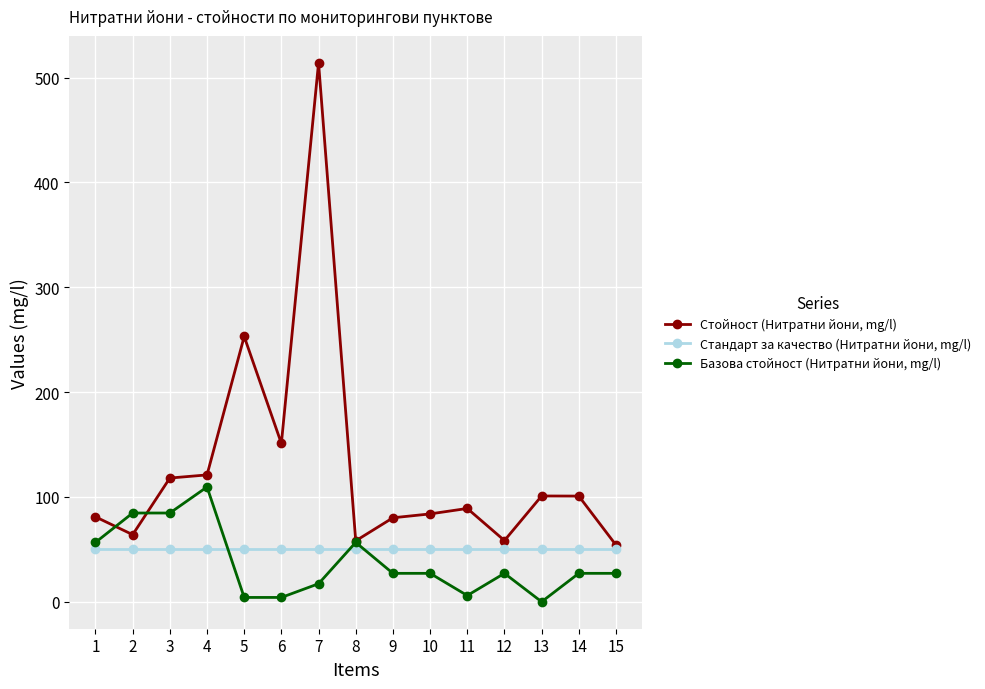

True or false: Стойност (Нитратни йони, mg/l) has more than 1 points higher than both neighbors.

True